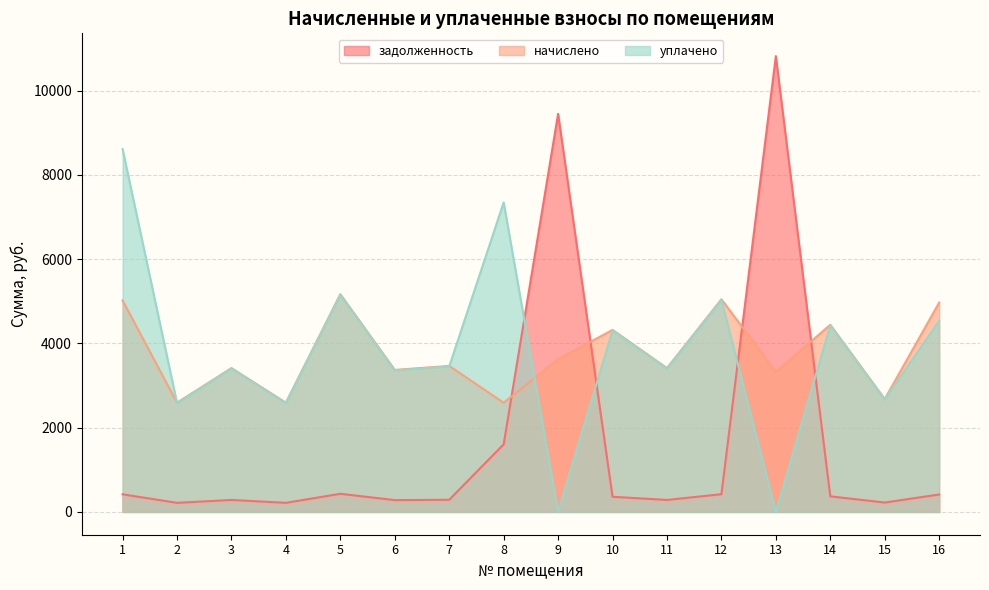

Which series has the widest spread of values?

задолженность